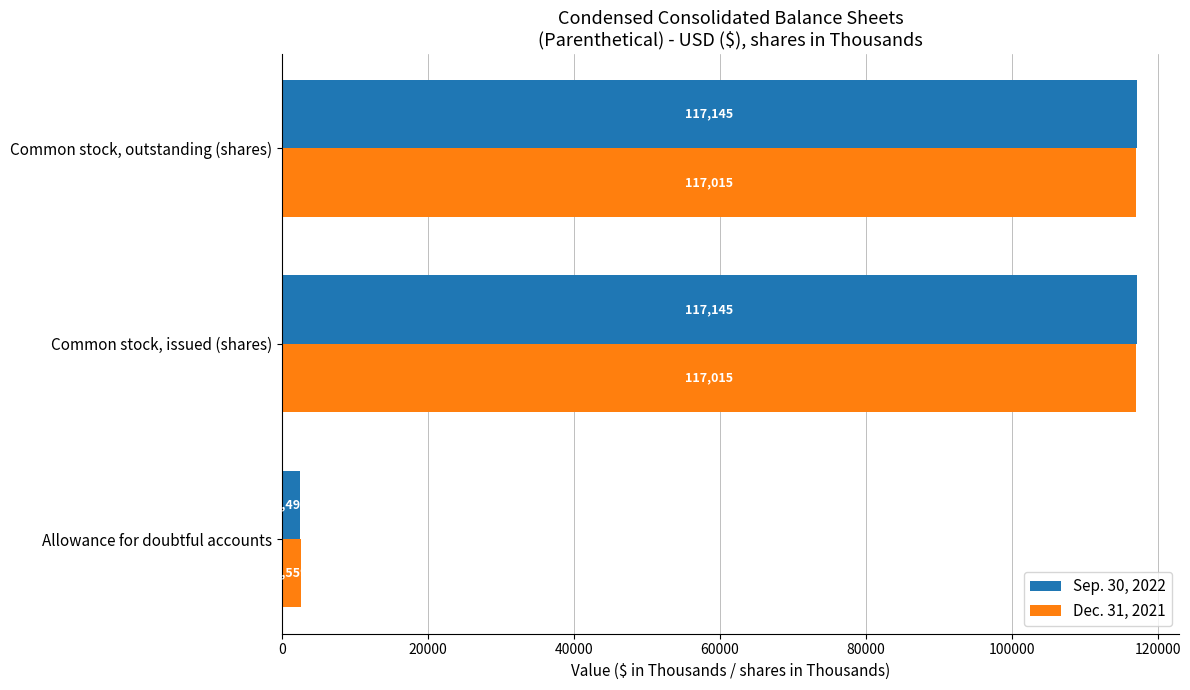

At Common stock, outstanding (shares), list the series in order from largest to smallest.

Sep. 30, 2022, Dec. 31, 2021